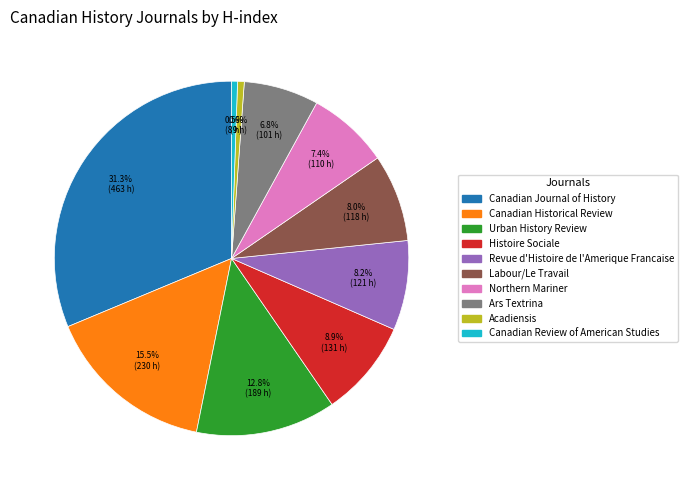

Which has a higher value, Labour/Le Travail or Ars Textrina?

Labour/Le Travail